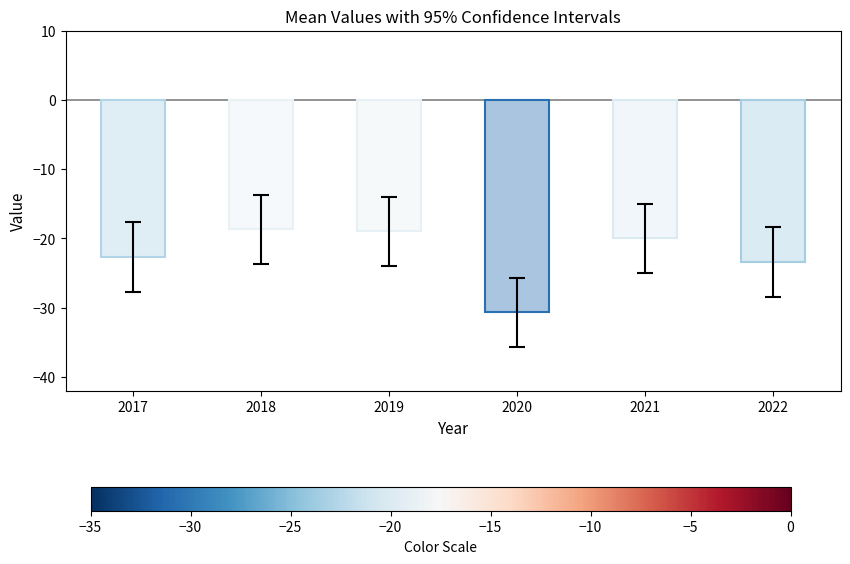

Which label corresponds to the smallest value in the chart?

2020